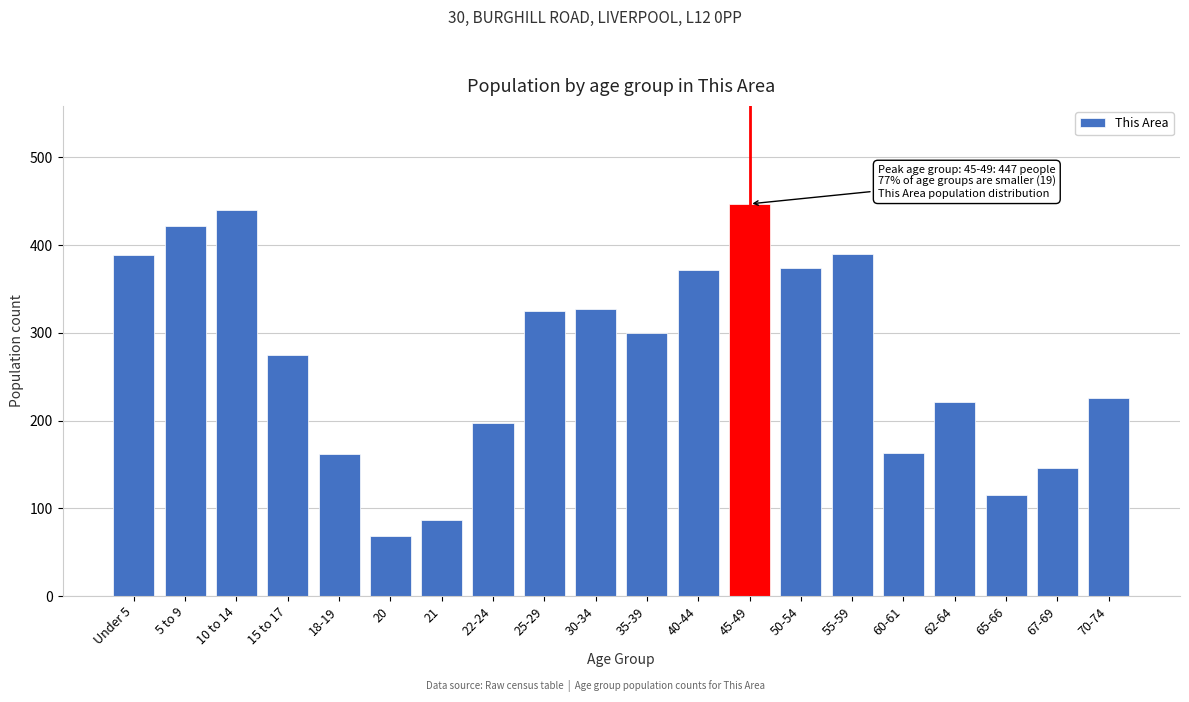

True or false: the data shows 440 at 10 to 14.

True